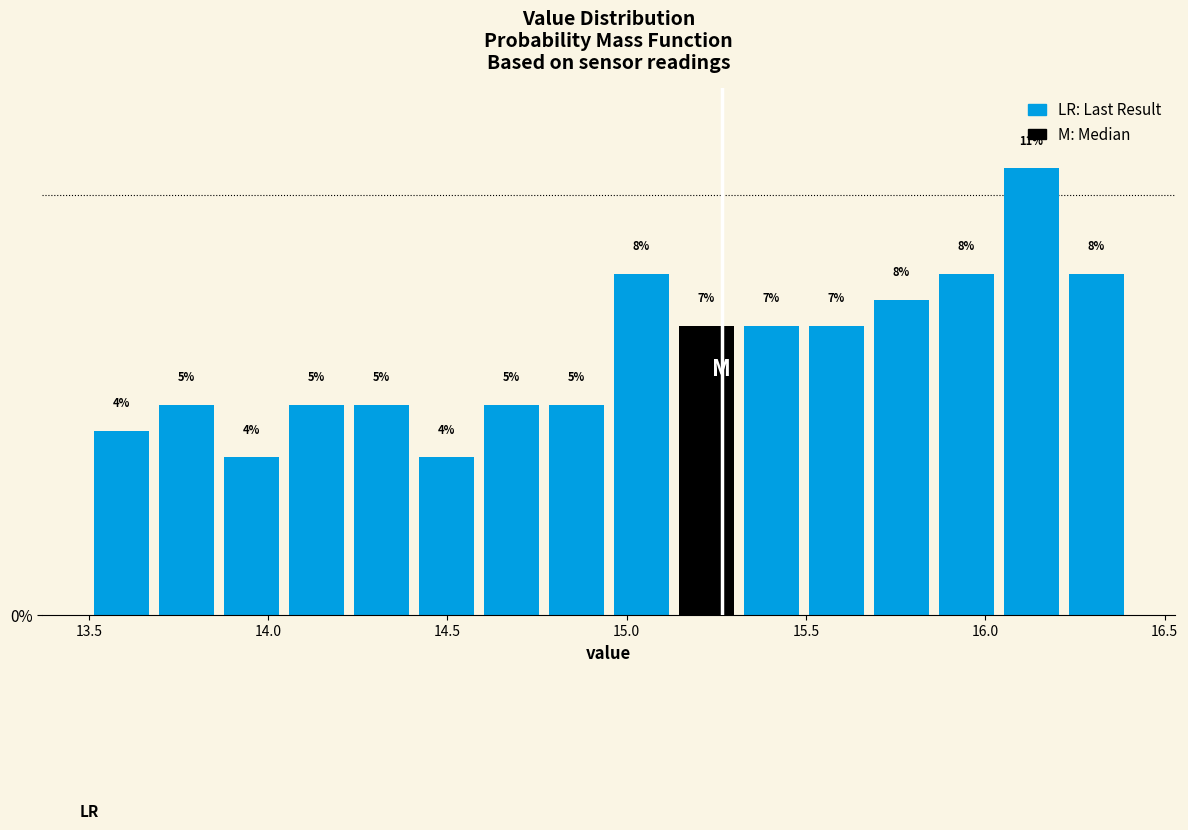

Around what value on the x-axis is the tallest bar? Give the approximate position of its centre, as read against the axis.

16.15